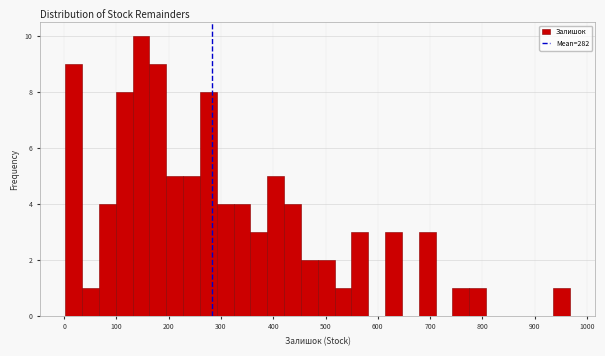

Read against the x-axis, roughly where is the centre of the tallest bar?

150